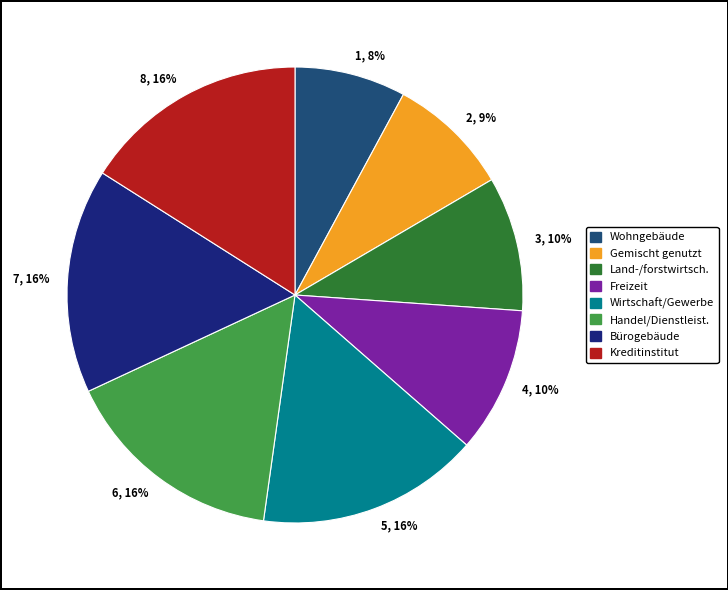

Which has a higher value, Handel/Dienstleist. or Wohngebäude?

Handel/Dienstleist.